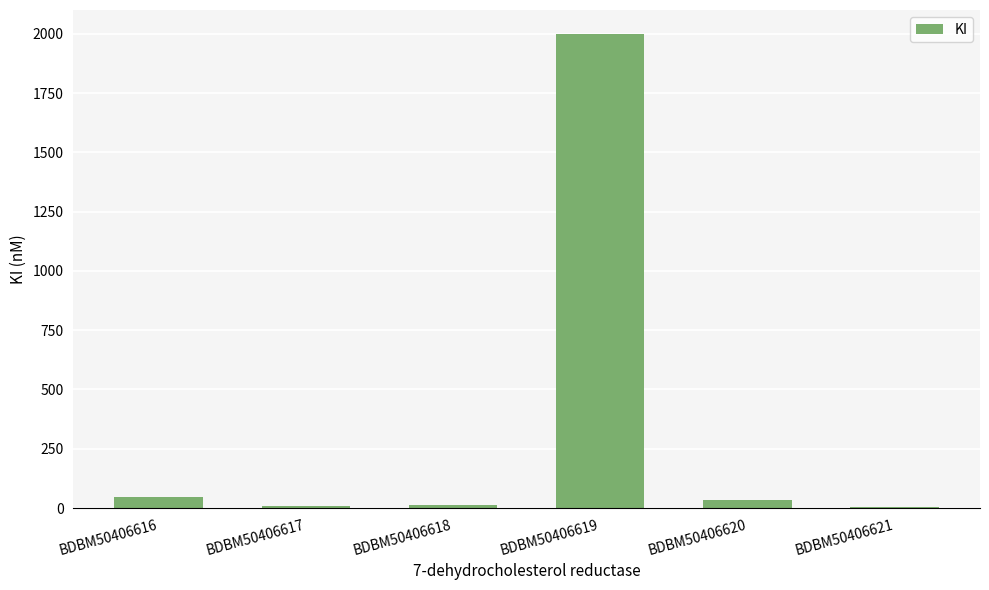

The chart shows a value of 7 at BDBM50406617. True or false?

True